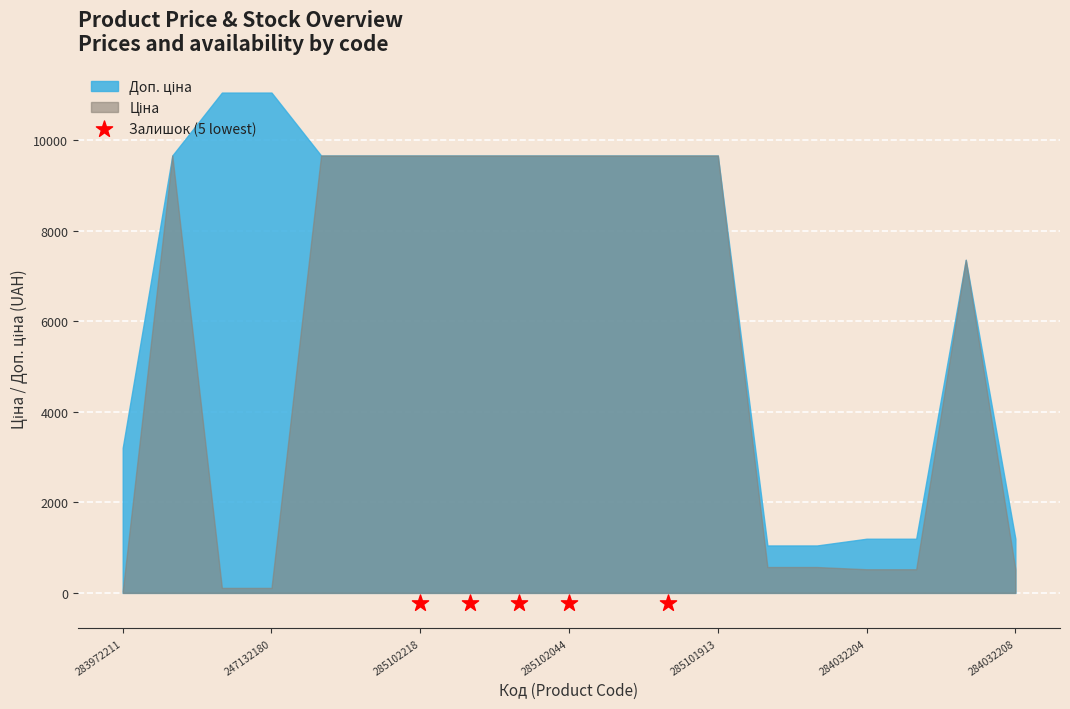

Which series contains the highest Y value?

Доп. ціна